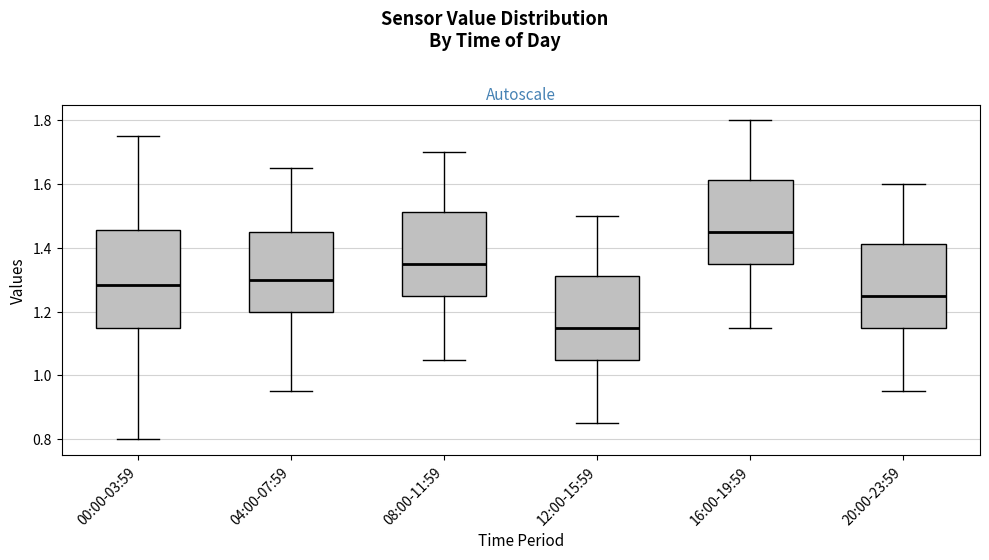

Which box's median line is the highest?

16:00-19:59